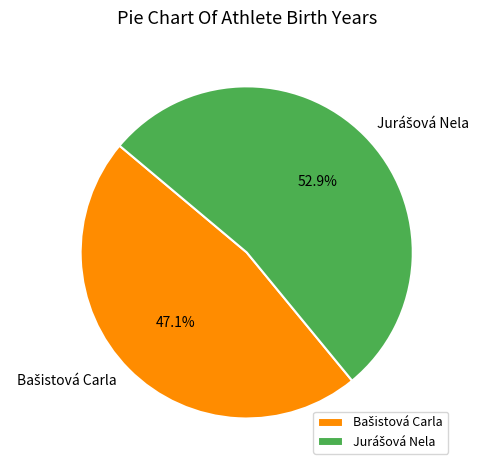

Does any single category account for the majority?

Yes